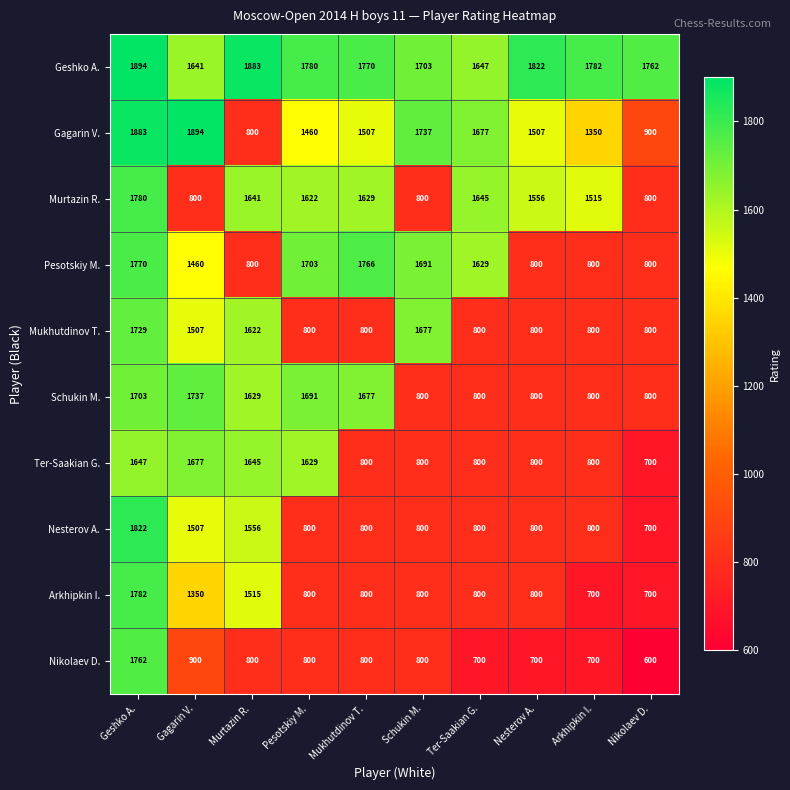

The Murtazin R. series shows 1515 at Arkhipkin I.. True or false?

True